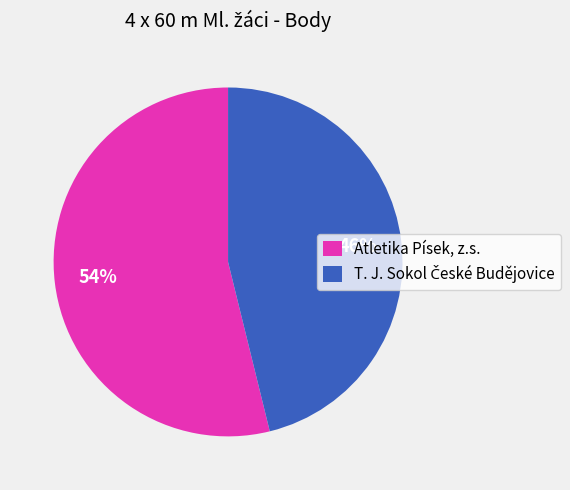

To the nearest percent, what is the difference between the largest and smallest slice percentages?

8%